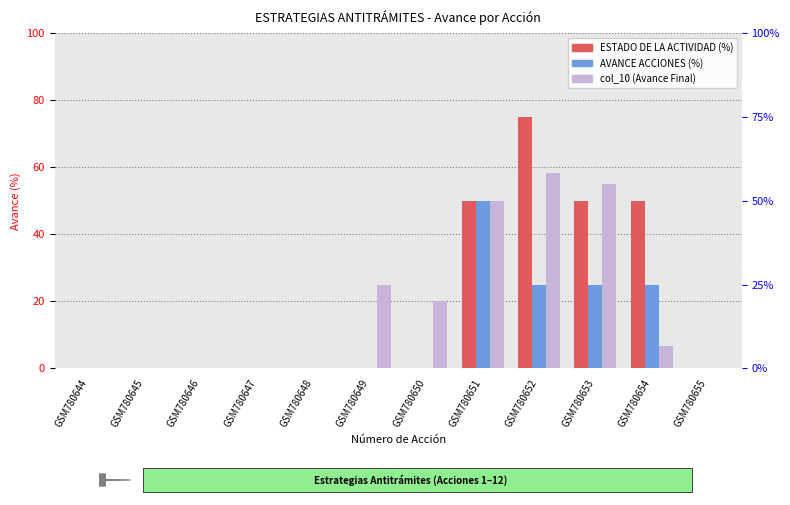

Reading right to left, list all the values displayed in this chart.

ESTADO DE LA ACTIVIDAD (%): 0.0	50.0	50.0	75.0	50.0	0.0	0.0	0.0	0.0	0.0	0.0	0.0
AVANCE ACCIONES (%): 0.0	25.0	25.0	25.0	50.0	0.0	0.0	0.0	0.0	0.0	0.0	0.0
col_10: 0.0	6.7	55.0	58.3	50.0	20.0	25.0	0.0	0.0	0.0	0.0	0.0